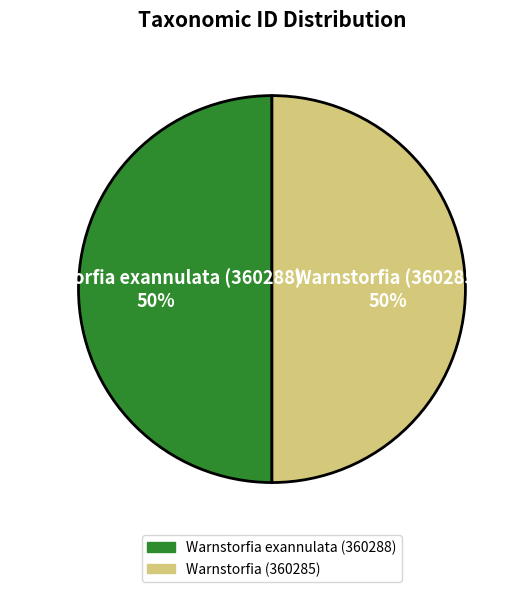

True or false: Warnstorfia exannulata (360288) accounts for 50% of the total.

True